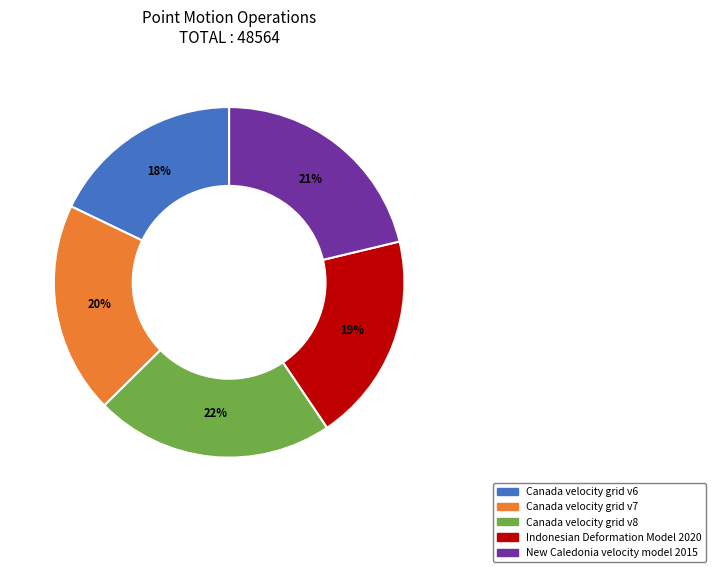

Is there any slice that represents more than half of the pie?

No